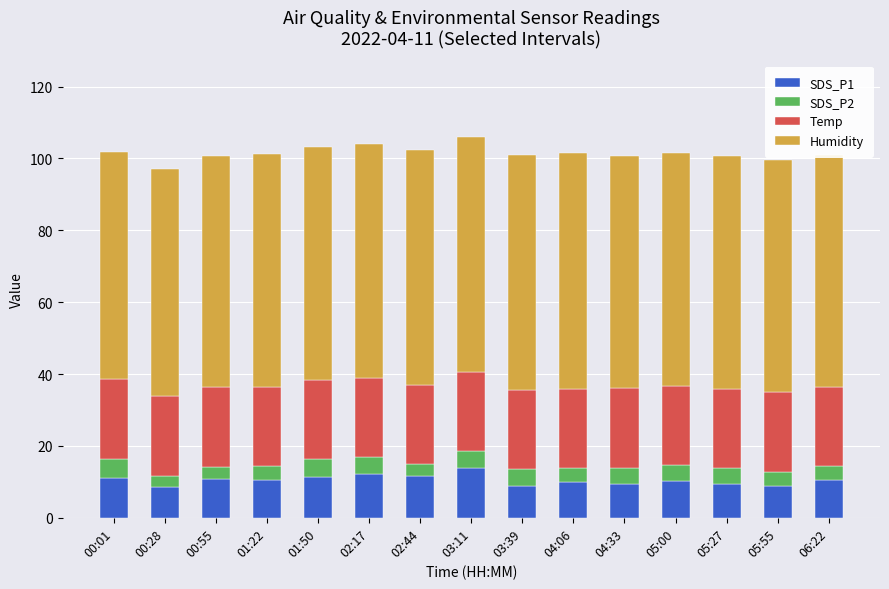

True or false: SDS_P1 has a value of 11.7 at 02:44.

True